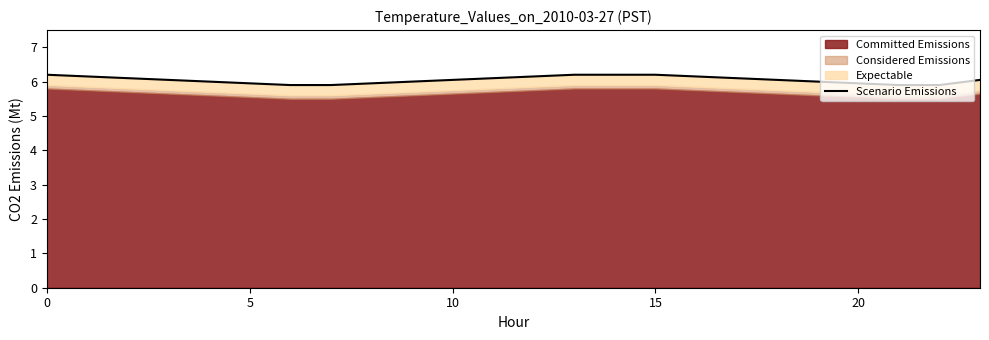

Between 9 and 25, which is larger?

9